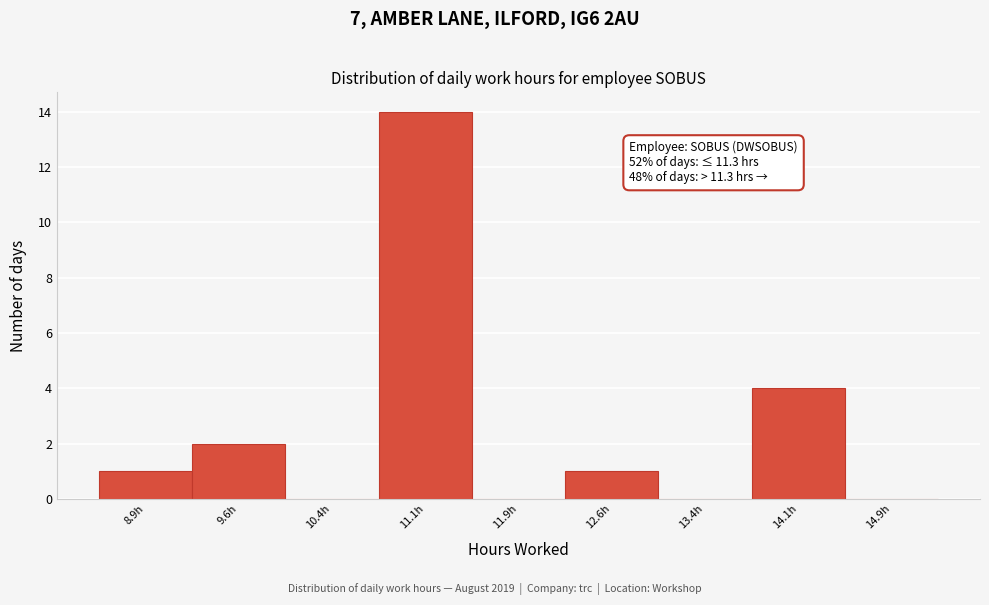

Which range on the x-axis has the tallest bar?

10.75 to 11.50